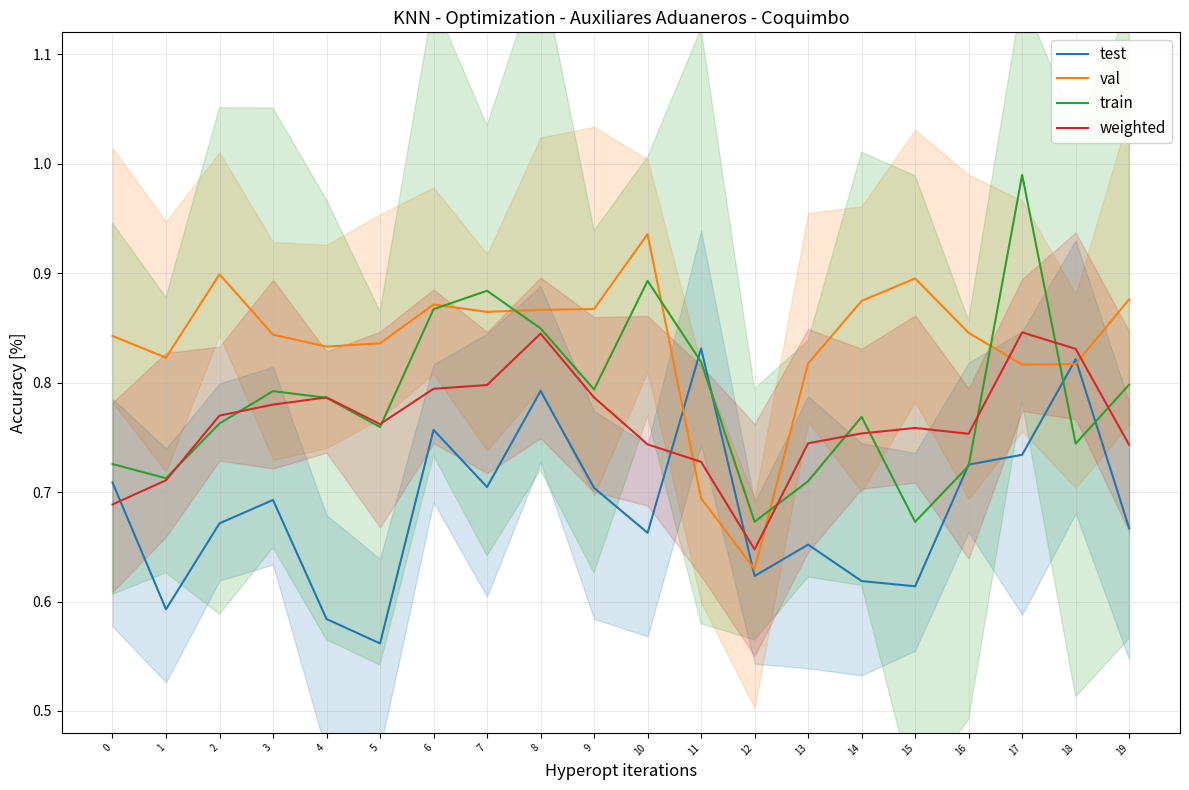

Is it true that val equals 0.2 at 12?

False